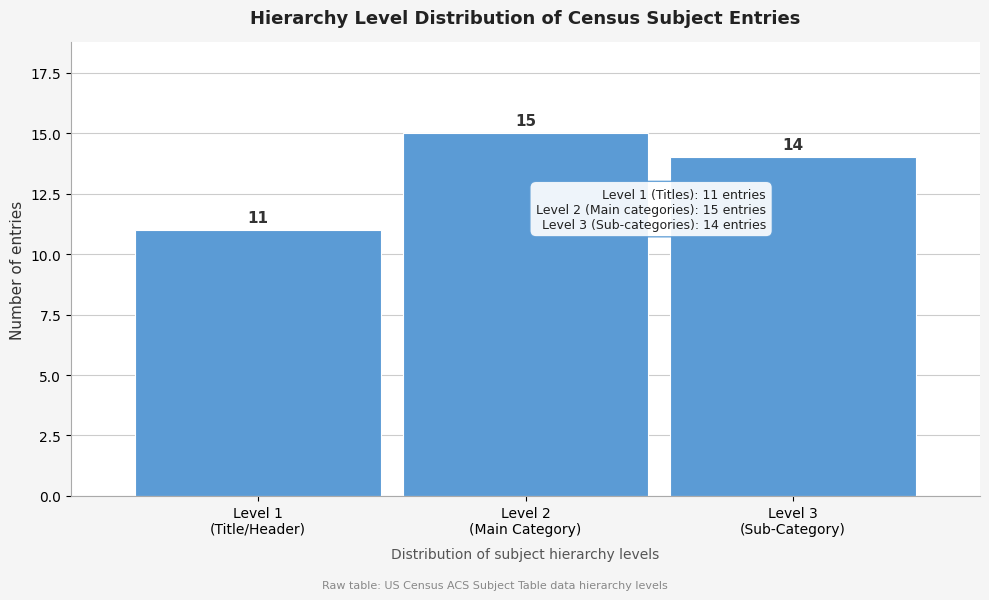

Reading left to right, extract all data points from this chart.

11	15	14